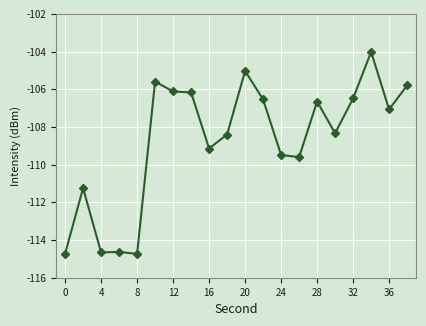

What is the smallest value displayed?

-114.7